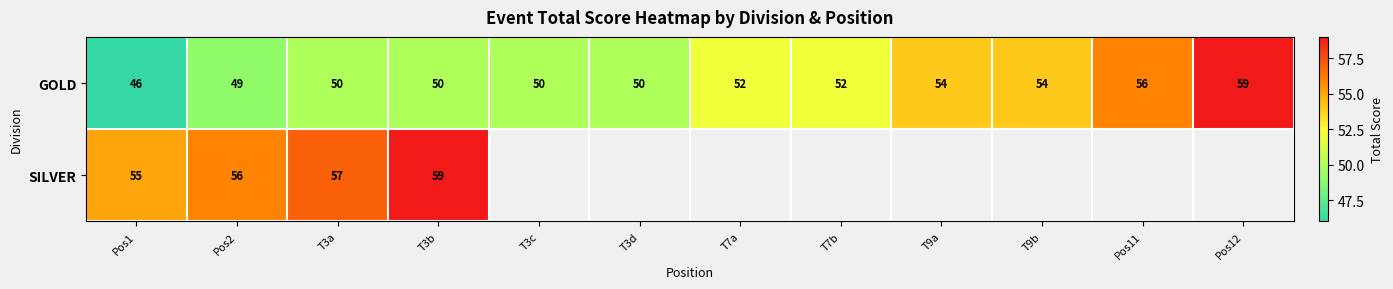

What is the spread (max minus min) of values at T3b?

9